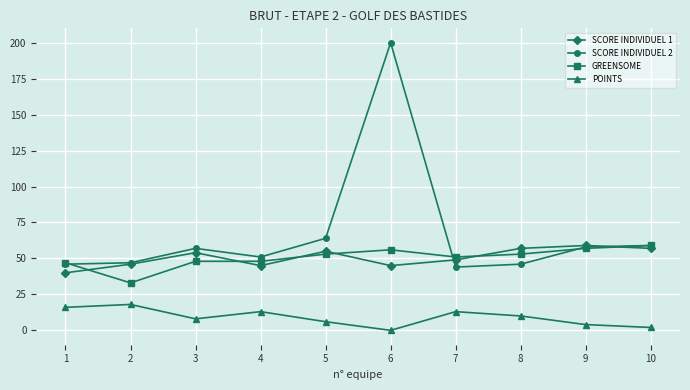

What is the sum of all GREENSOME values?

505